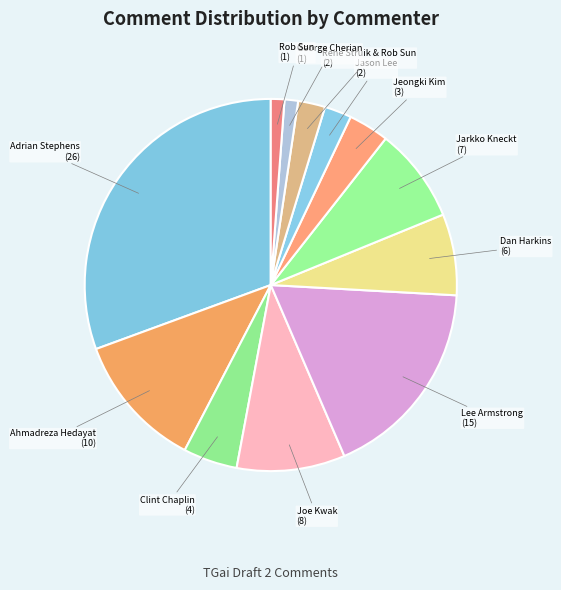

How many slices are in this pie chart?

12